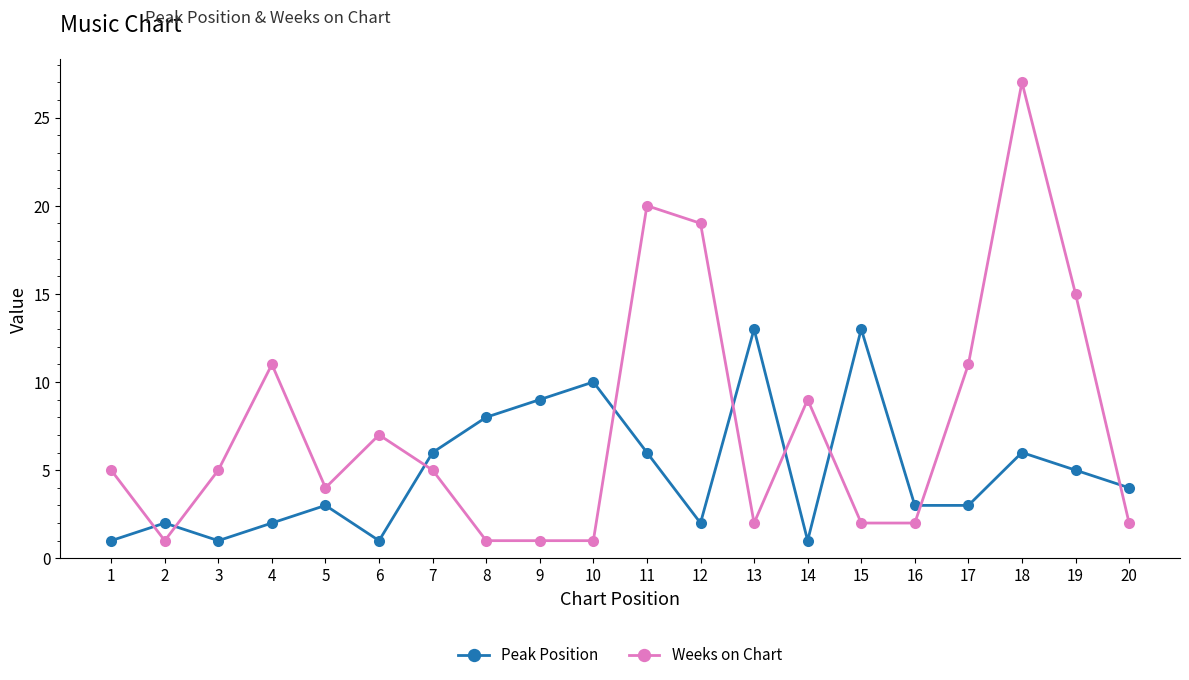

Rank the series at 5 from lowest to highest value.

Peak Position, Weeks on Chart